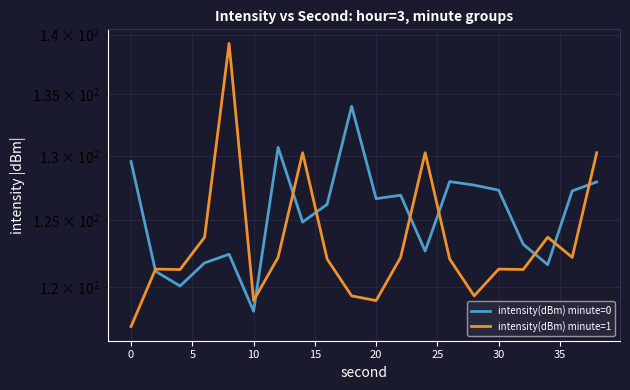

How many values in the intensity(dBm) minute=0 series exceed 126?

11